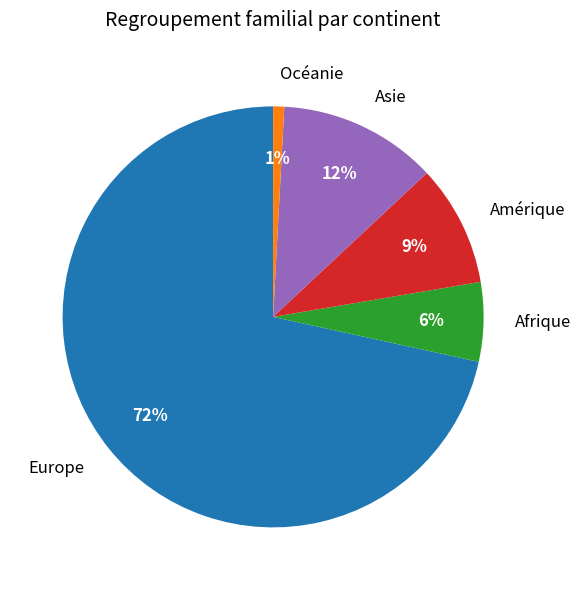

How many slices are in this pie chart?

5